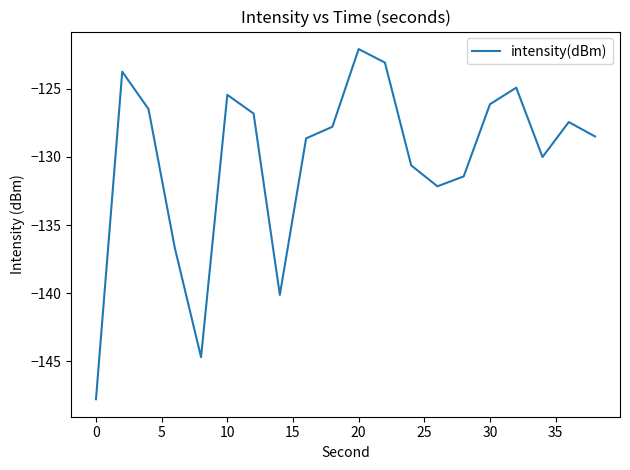

What is the minimum value shown in the chart?

-147.8